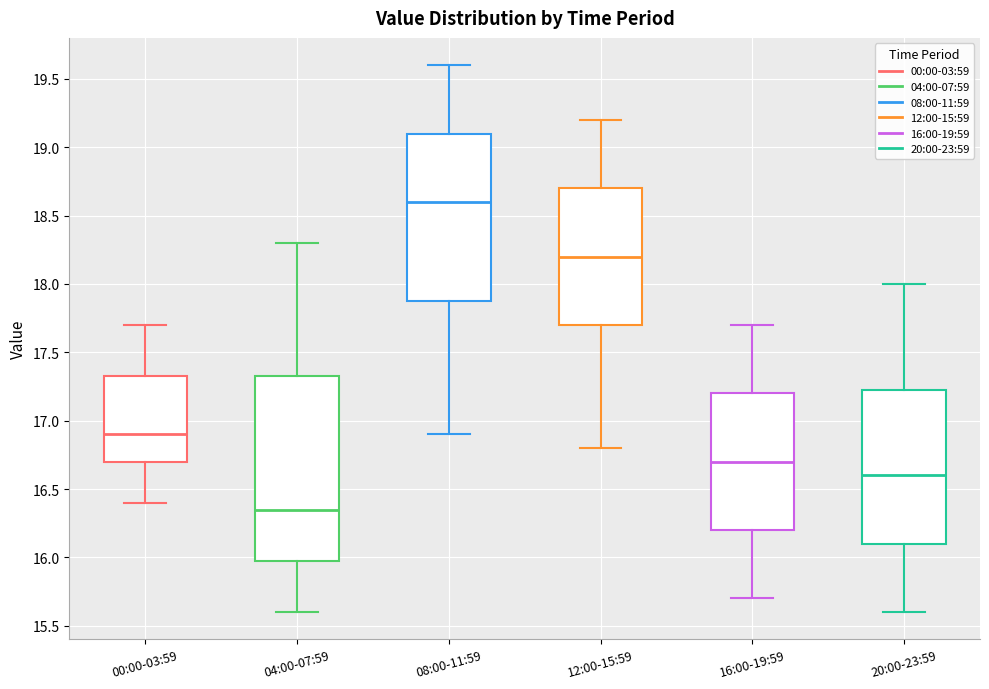

Where does the median line of the box for 20:00-23:59 sit on the y-axis? The values are not printed on the chart, so give them approximately, as read against the axis.

16.60